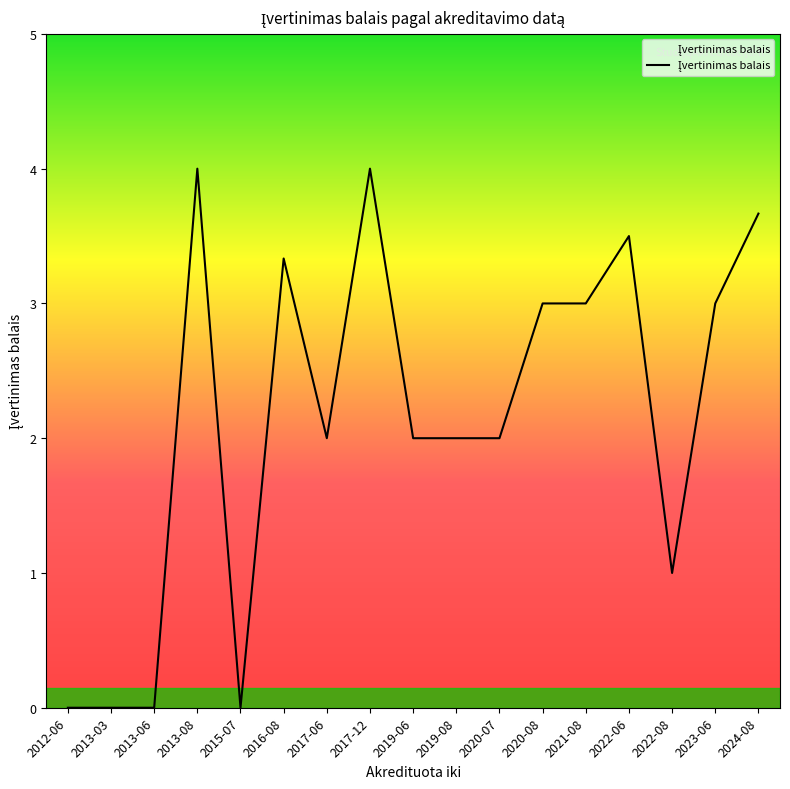

The value at 2016-08 is 3.3. True or false?

True